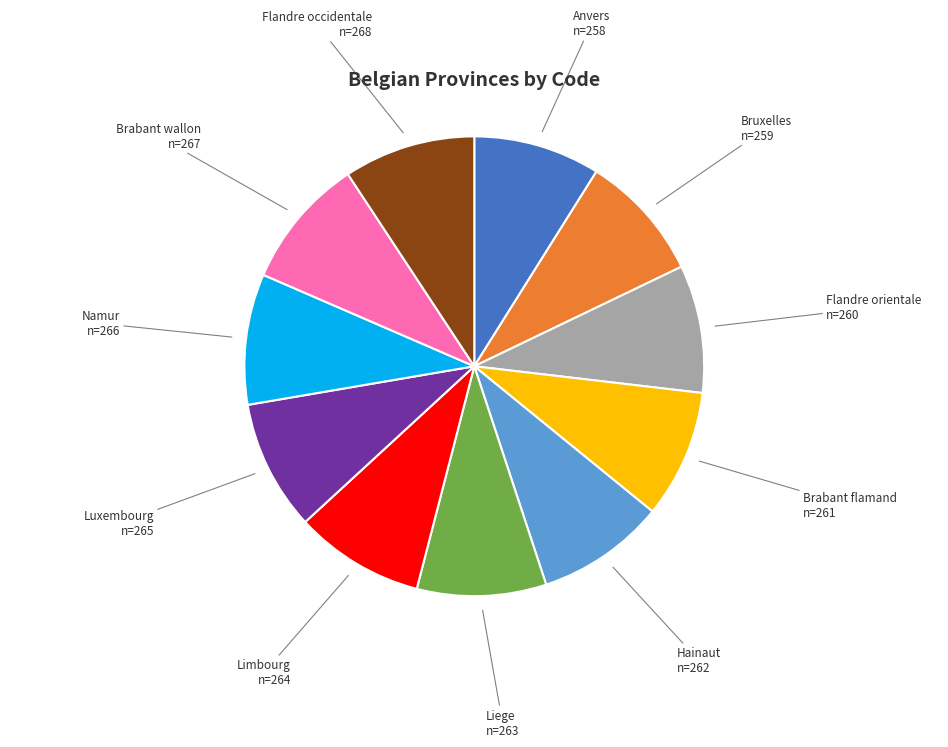

Which has a higher value, Brabant flamand or Liege?

Liege